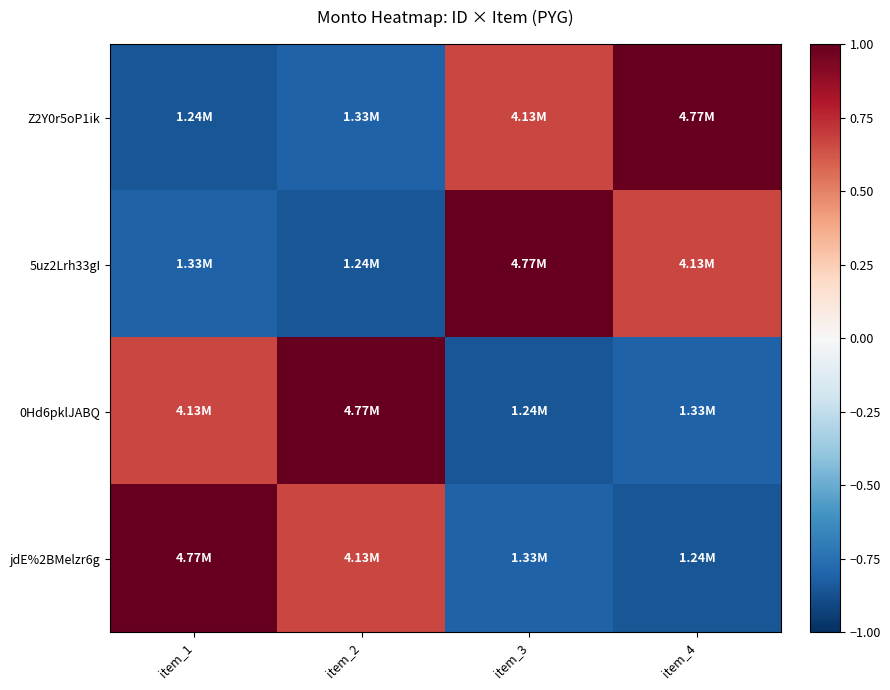

How many categories are shown in the chart?

4